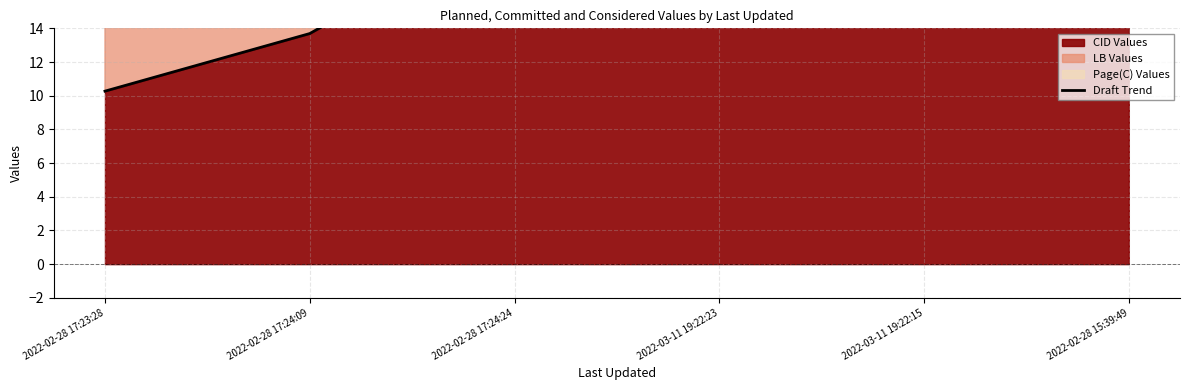

List the labels in order of value, largest first.

2022-02-28 15:39:49, 2022-02-28 17:24:24, 2022-03-11 19:22:23, 2022-03-11 19:22:15, 2022-02-28 17:24:09, 2022-02-28 17:23:28